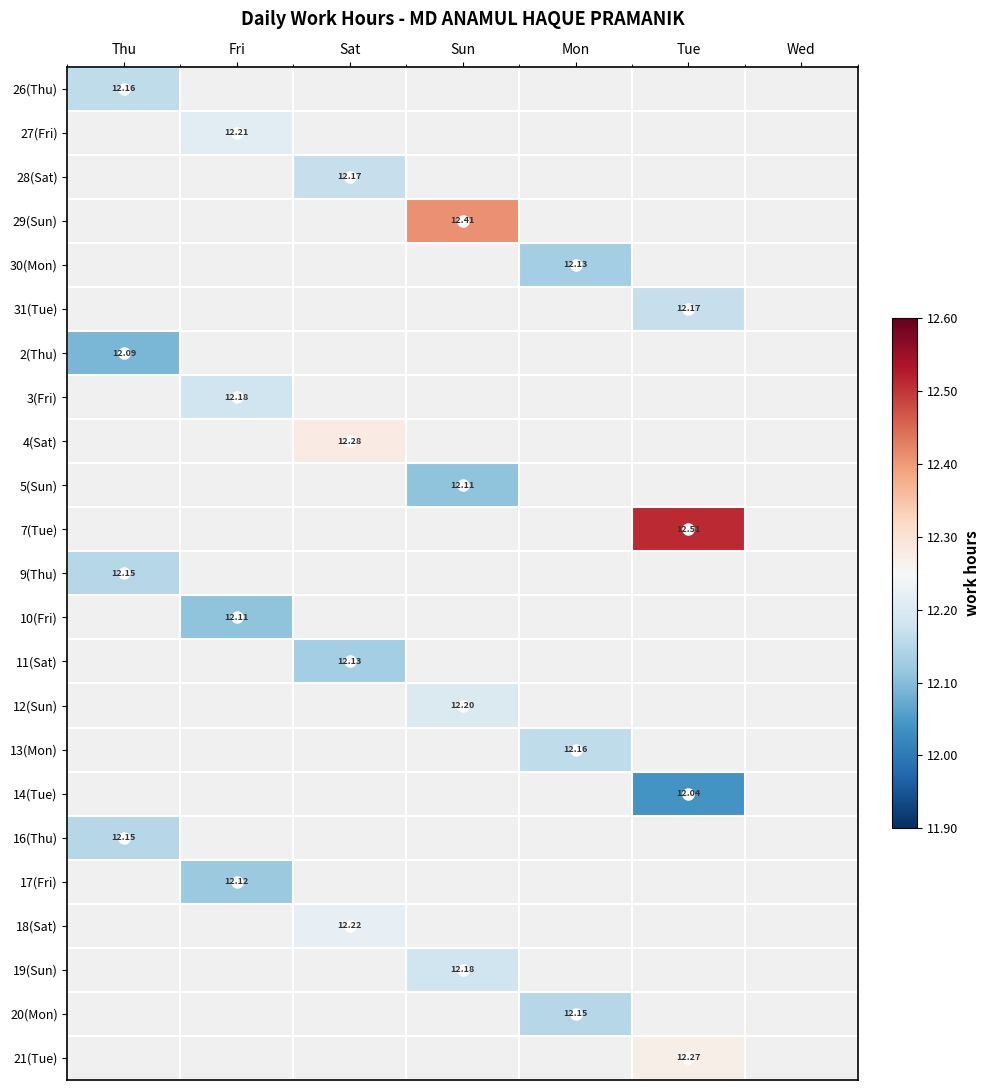

Which series has the largest total across all categories?

7(Tue)